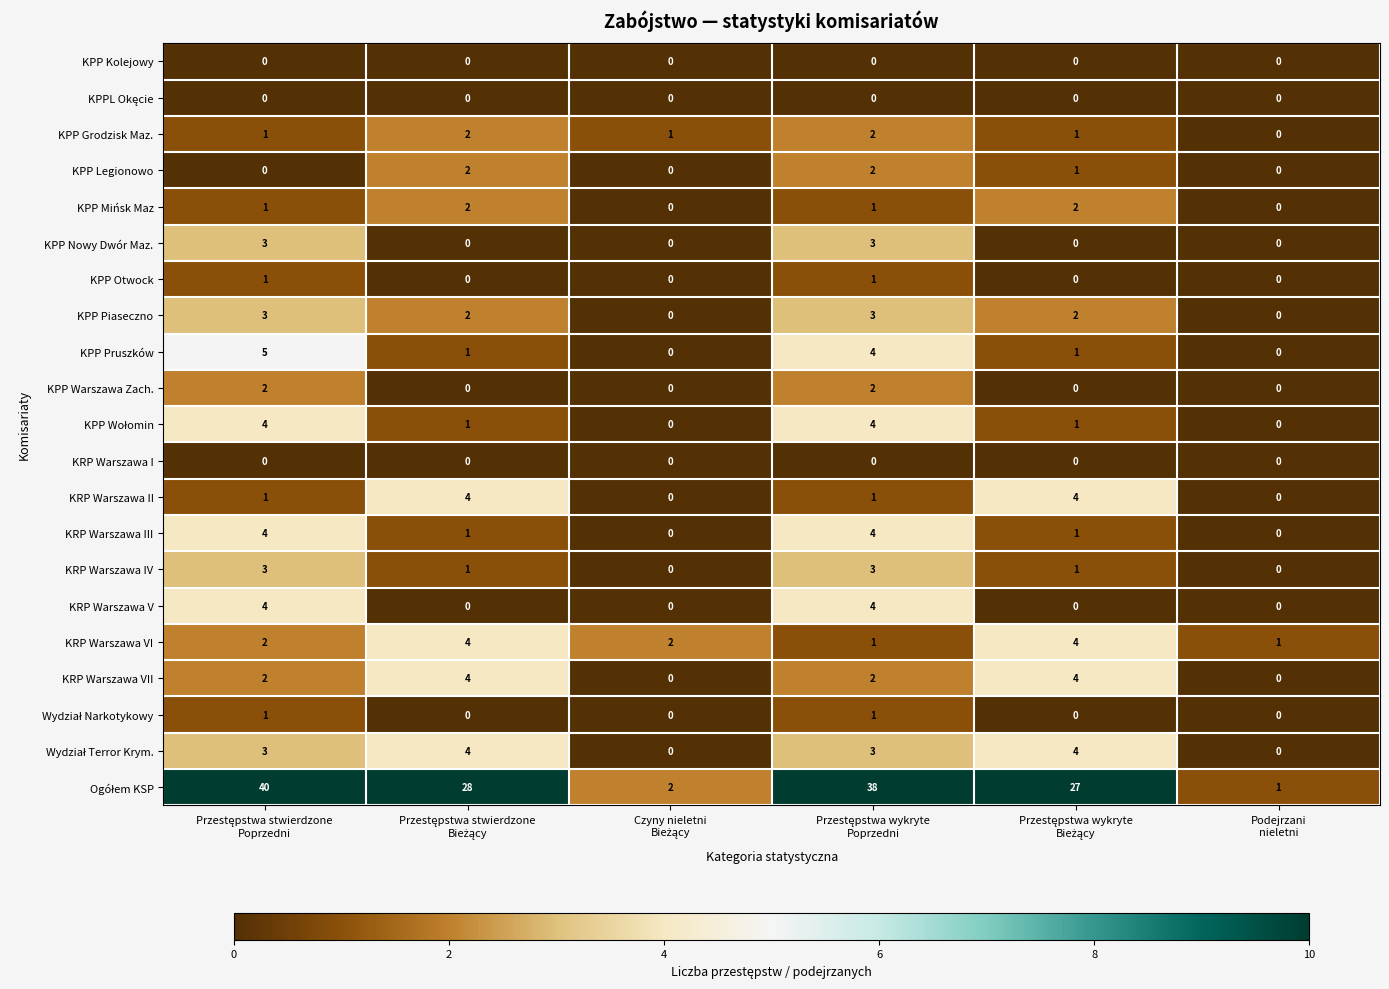

What is the greatest value displayed?

40